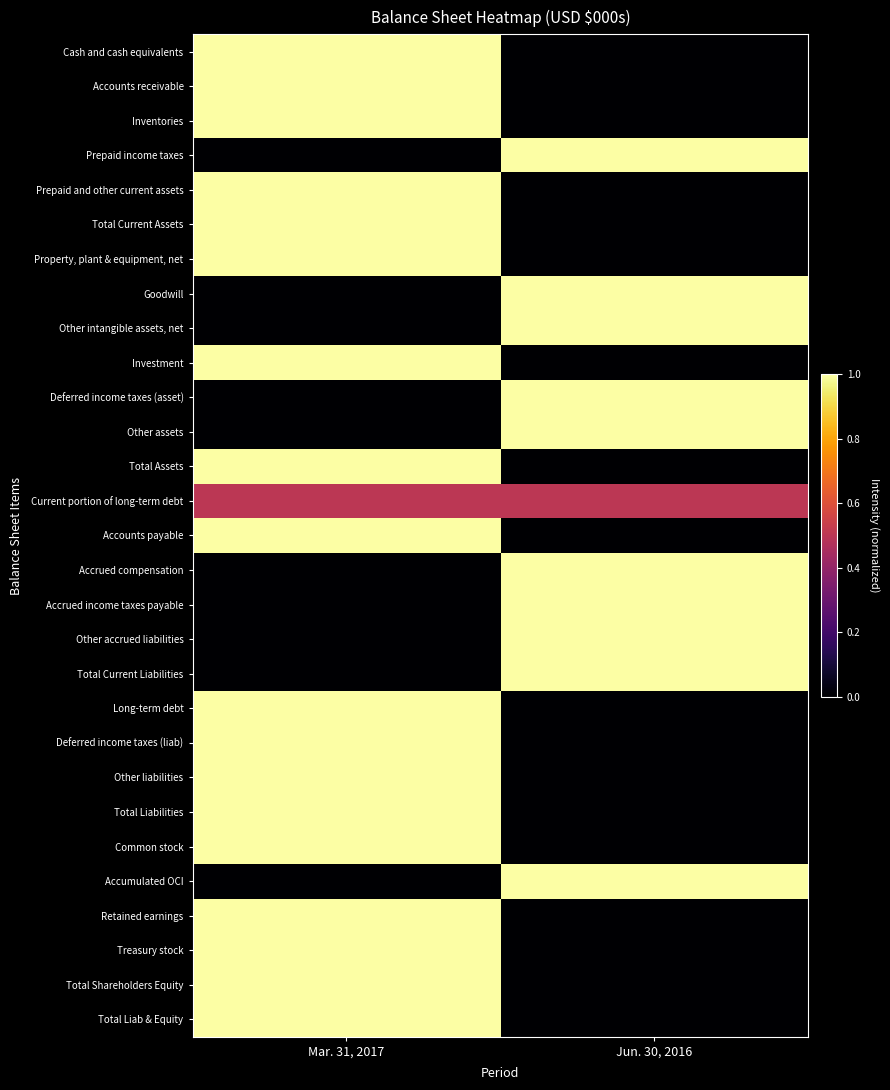

What is the total value across all series at Jun. 30, 2016?

10.5